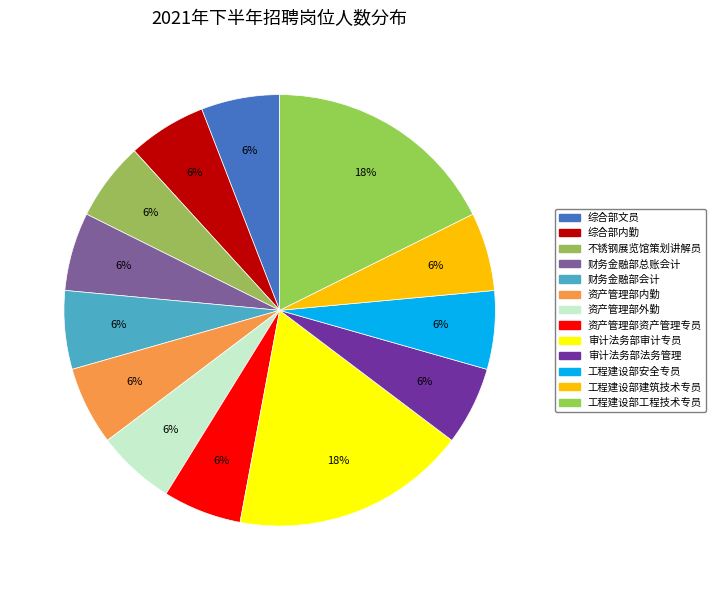

True or false: 审计法务部审计专员 accounts for 18% of the total.

True